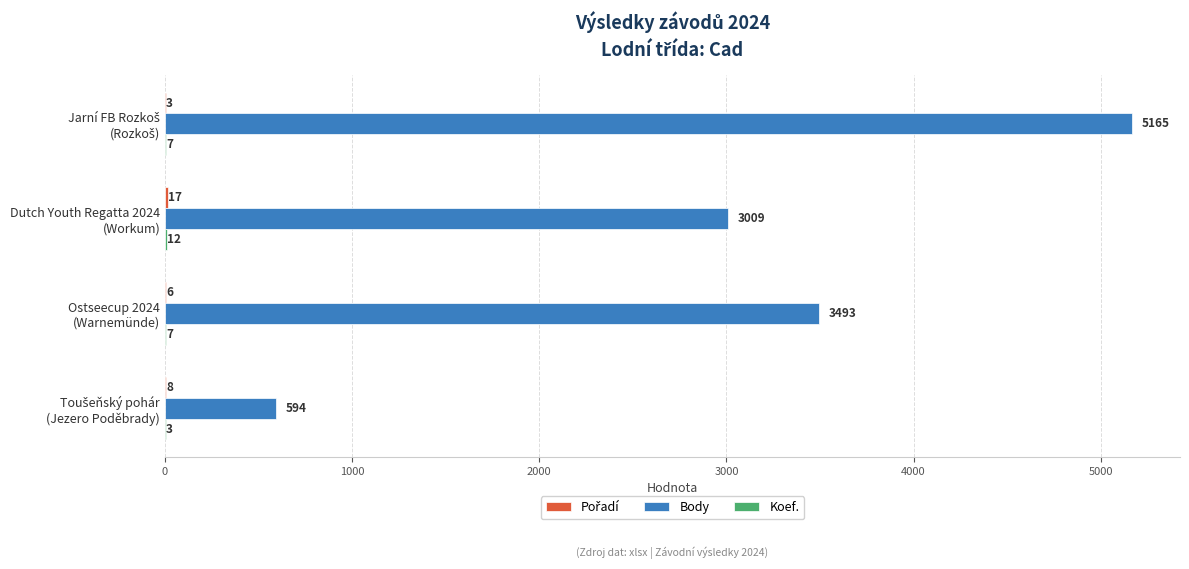

How many Body values are between 3009 and 5165?

3